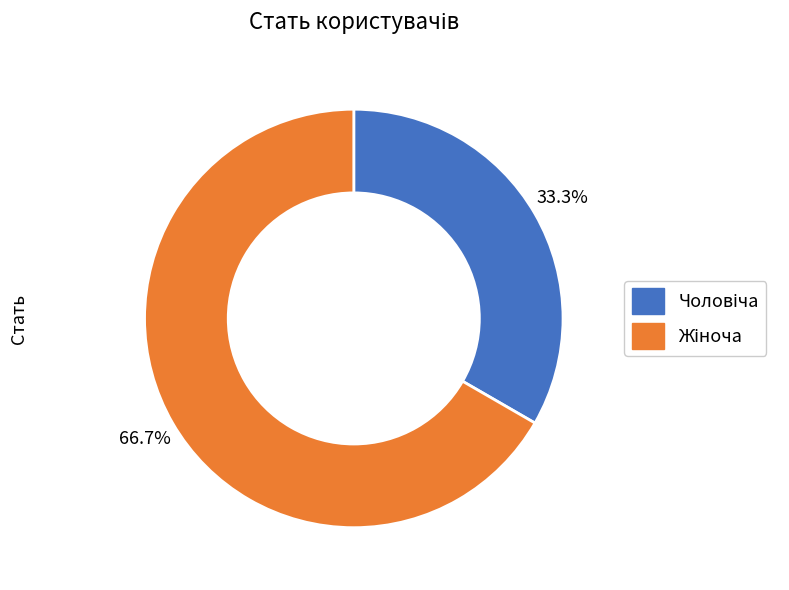

Is there any slice that represents more than half of the pie?

Yes